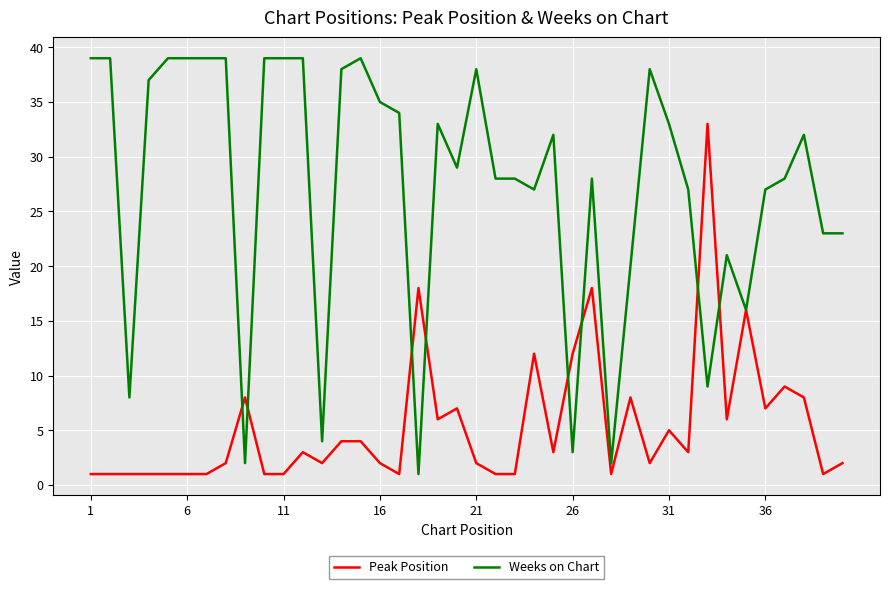

Which series has the largest range (max minus min)?

Weeks on Chart